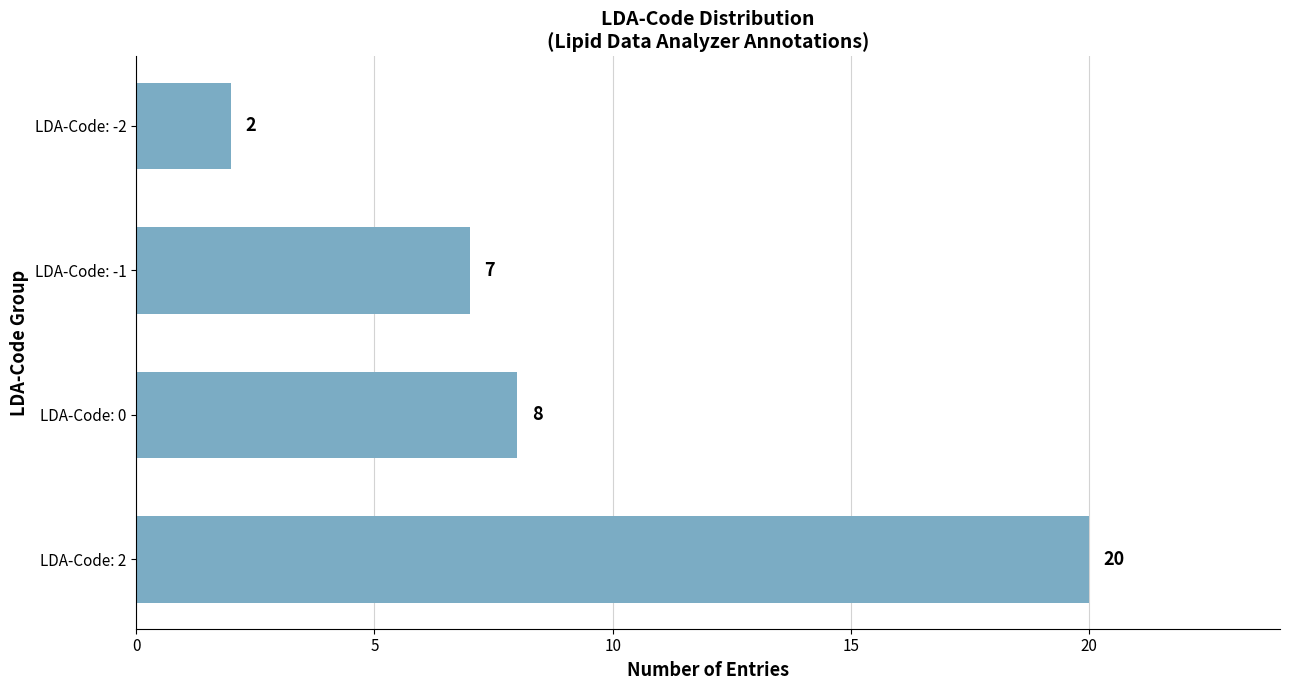

What is the maximum value shown in the chart?

20